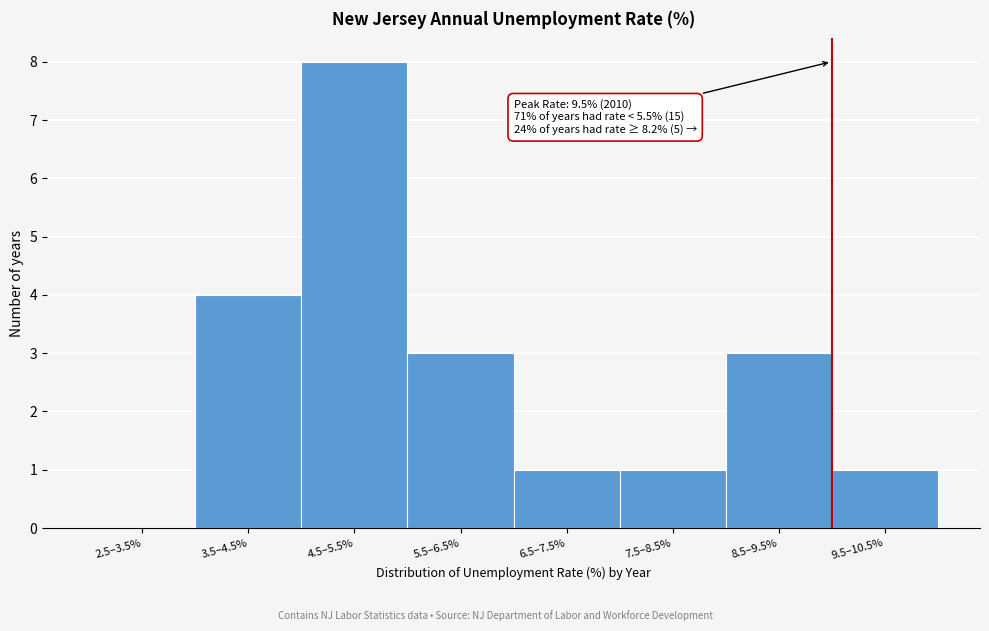

Reading left to right, list all the values displayed in this chart.

2.5–3.5%=0	3.5–4.5%=4	4.5–5.5%=8	5.5–6.5%=3	6.5–7.5%=1	7.5–8.5%=1	8.5–9.5%=3	9.5–10.5%=1